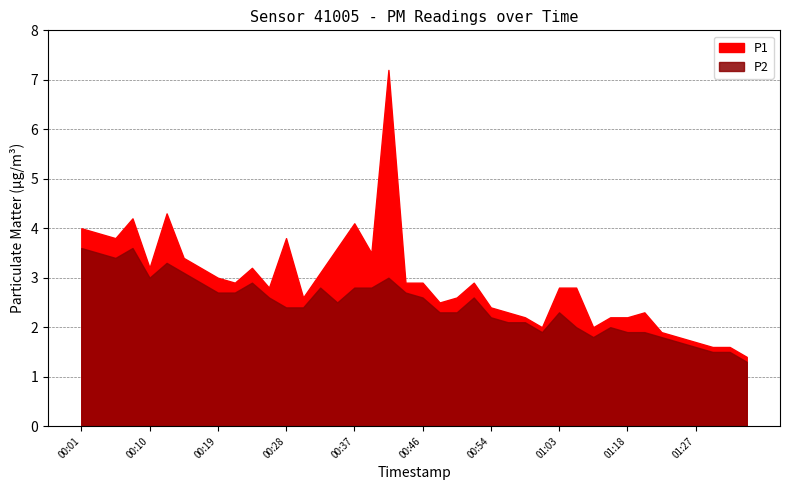

At how many categories does at least one series exceed 5?

1